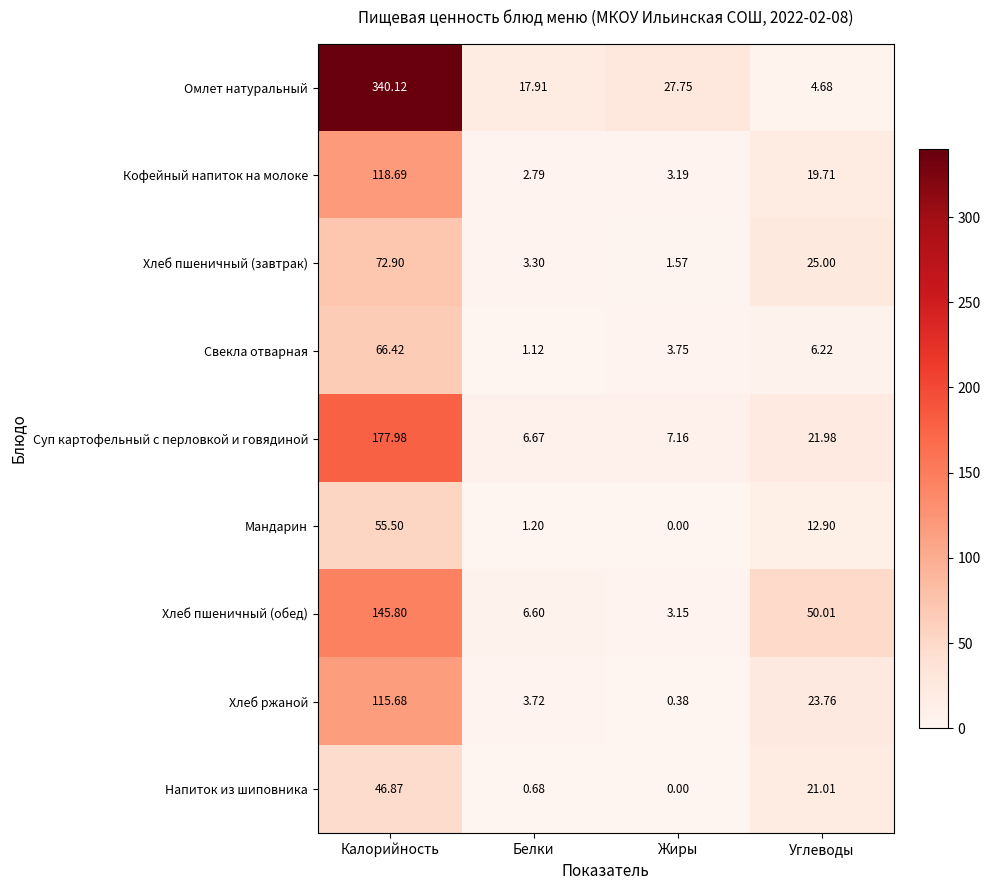

Is the value of Хлеб пшеничный (завтрак) at Углеводы greater than the value of Свекла отварная at Белки?

Yes